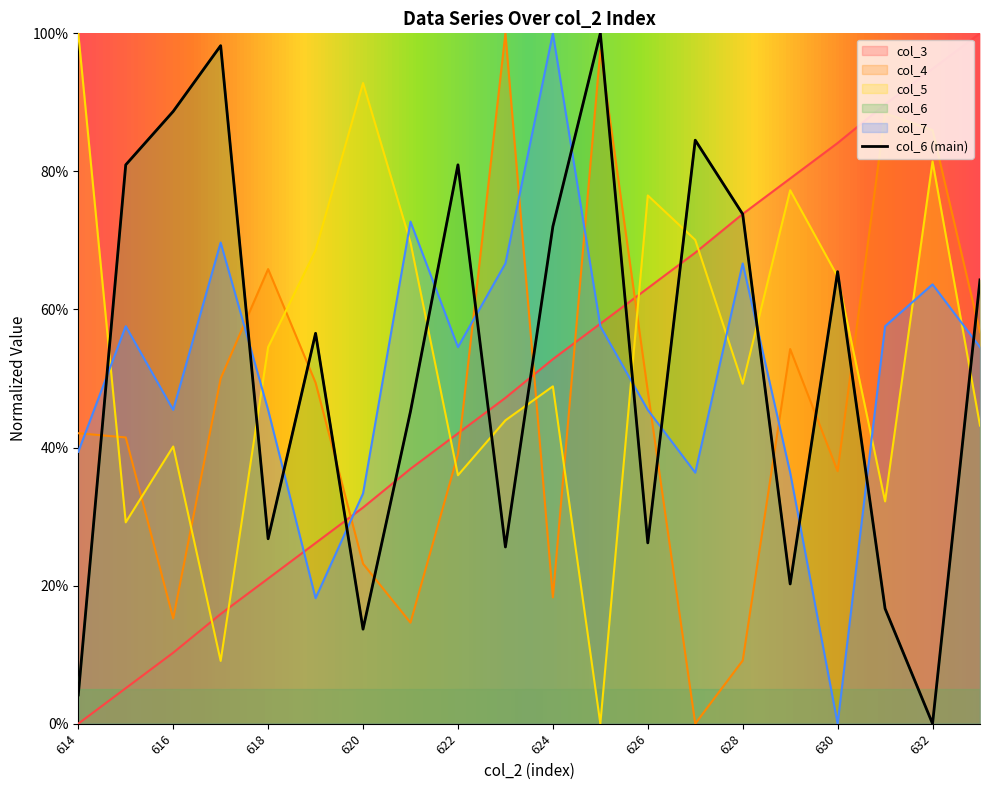

What is the value of the col_3 point at the 18th from the left?

89.7